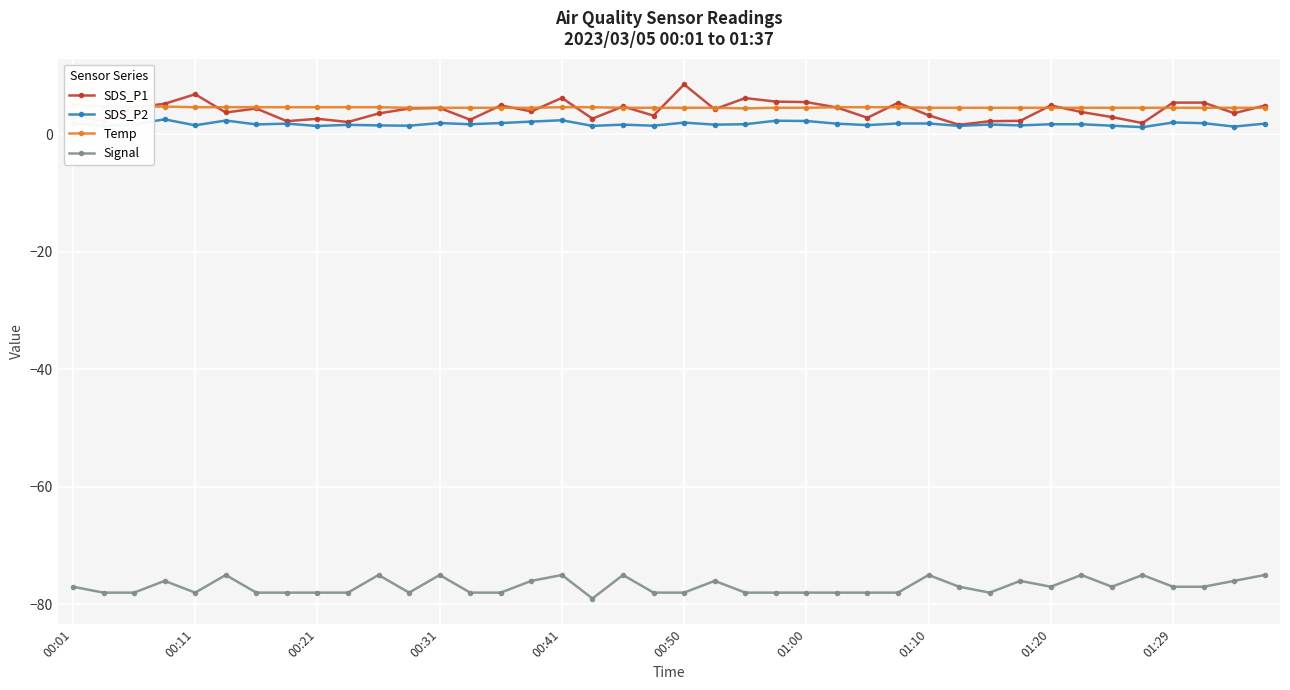

How many lines are shown in the chart?

4